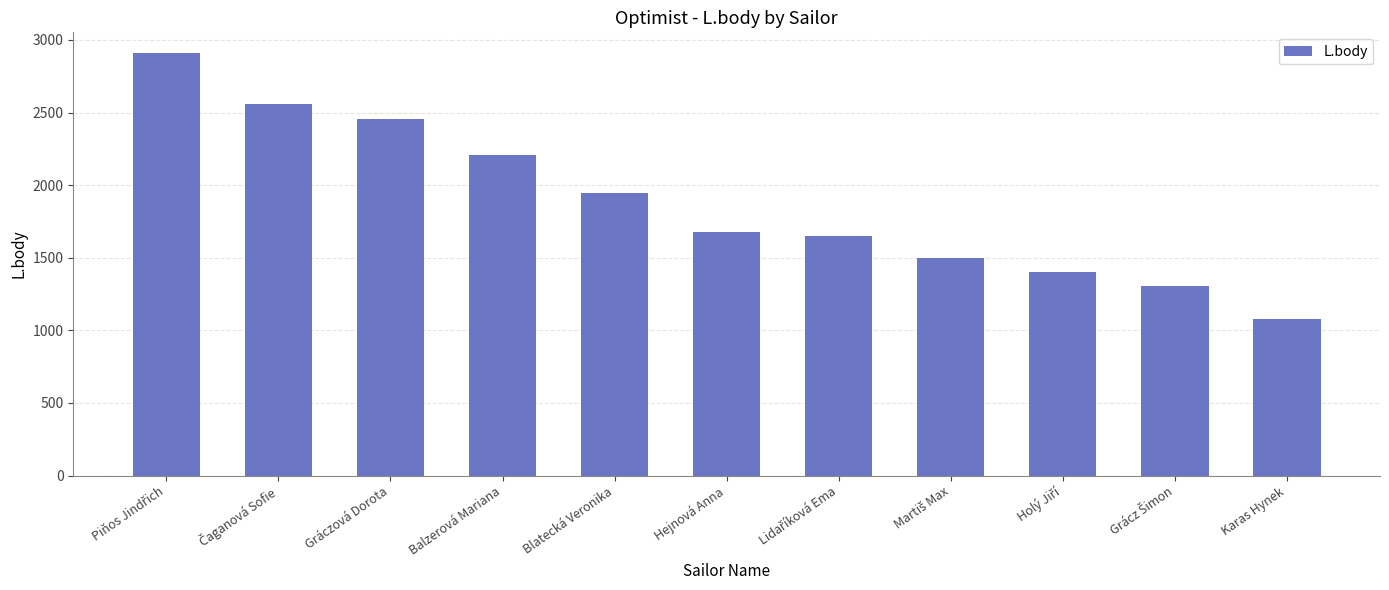

What is the sum of all values?

20684